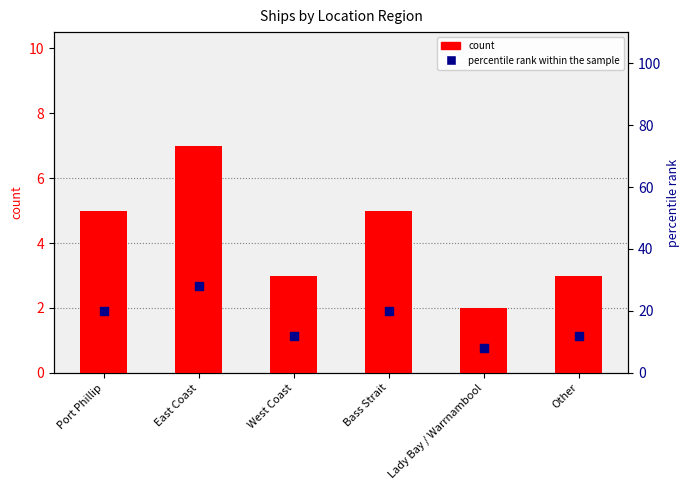

Which series has the largest total across all categories?

percentile rank within the sample